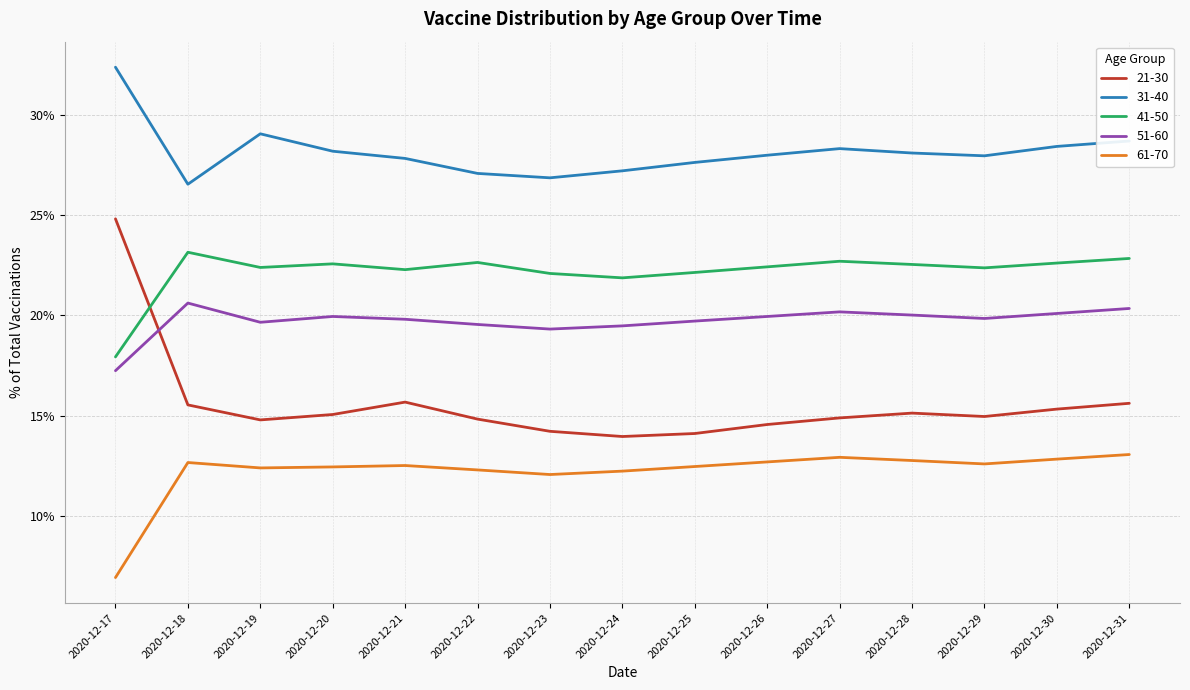

How many distinct data groups are displayed?

5